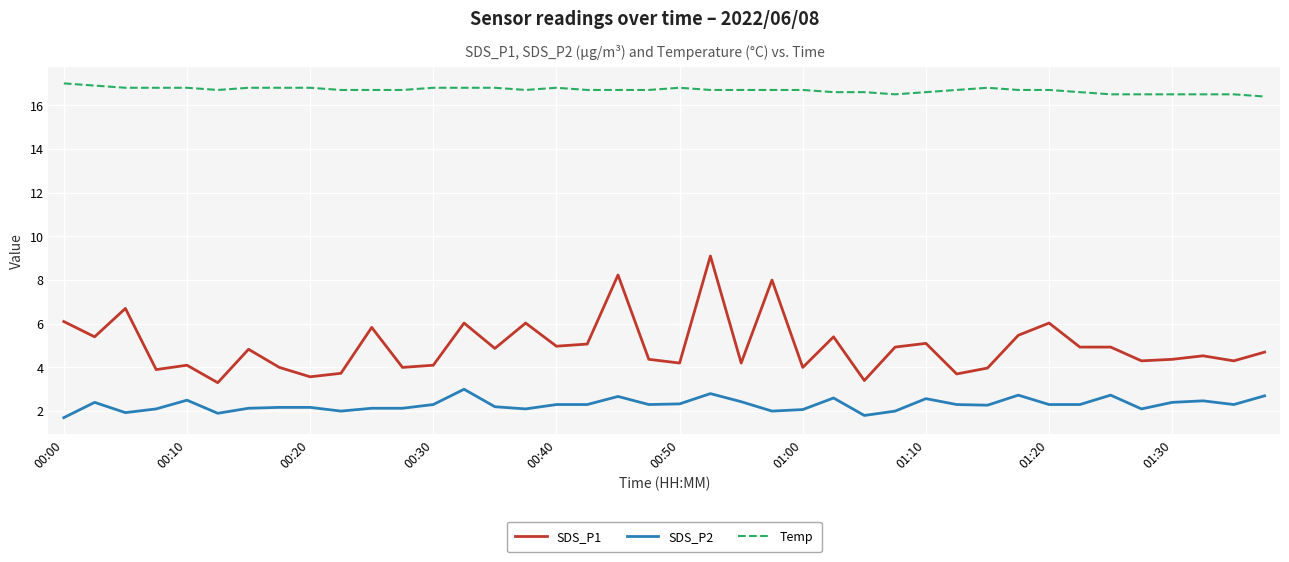

True or false: SDS_P2 and Temp cross at least once.

False